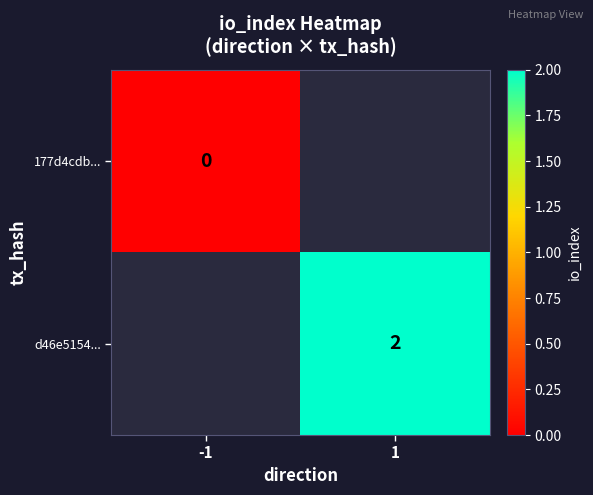

At how many categories does at least one series exceed 0?

1